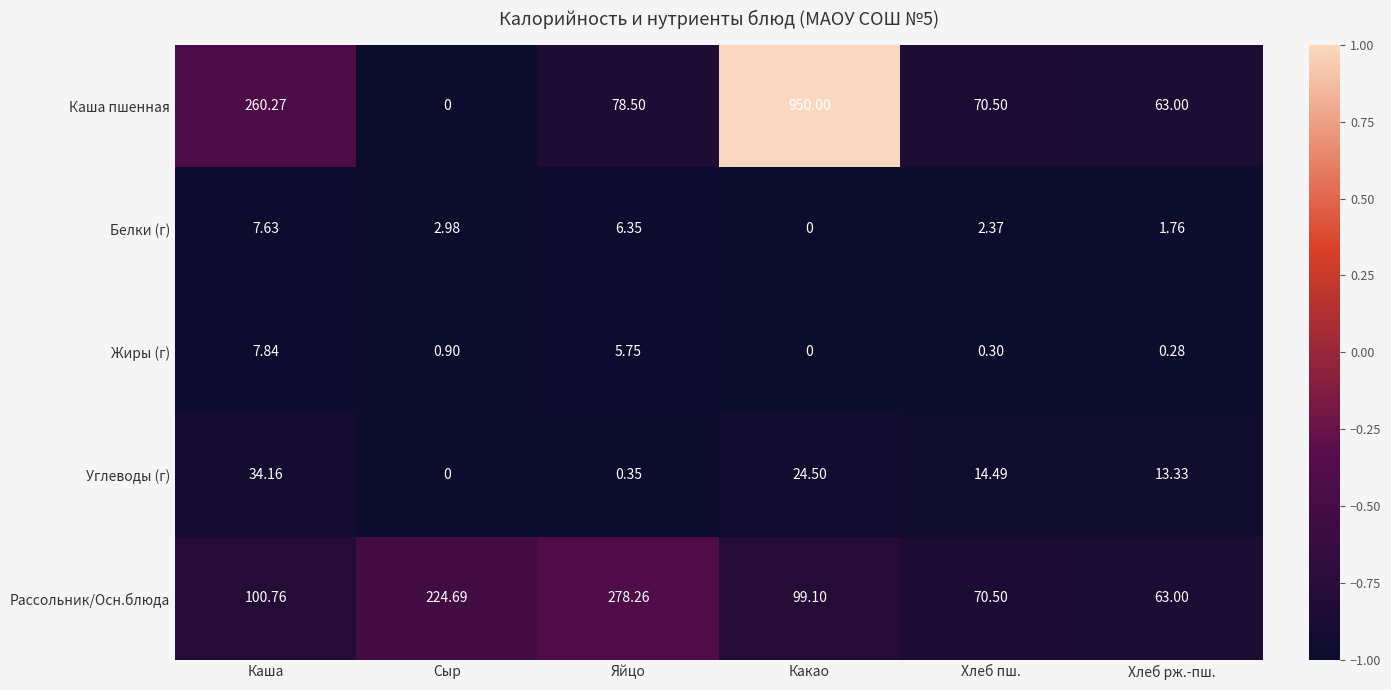

At how many categories does at least one series exceed 0?

6